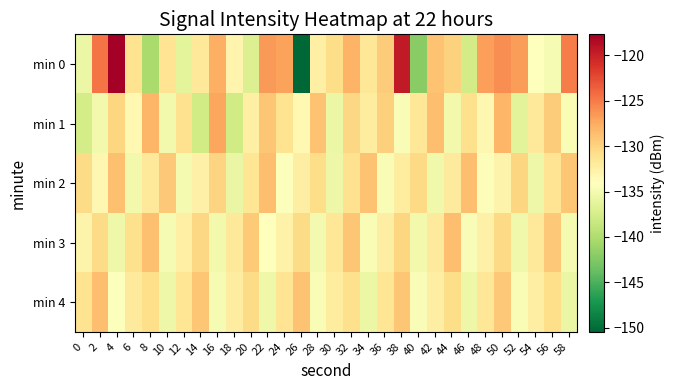

Which series changed the most between 36 and 38?

min 0